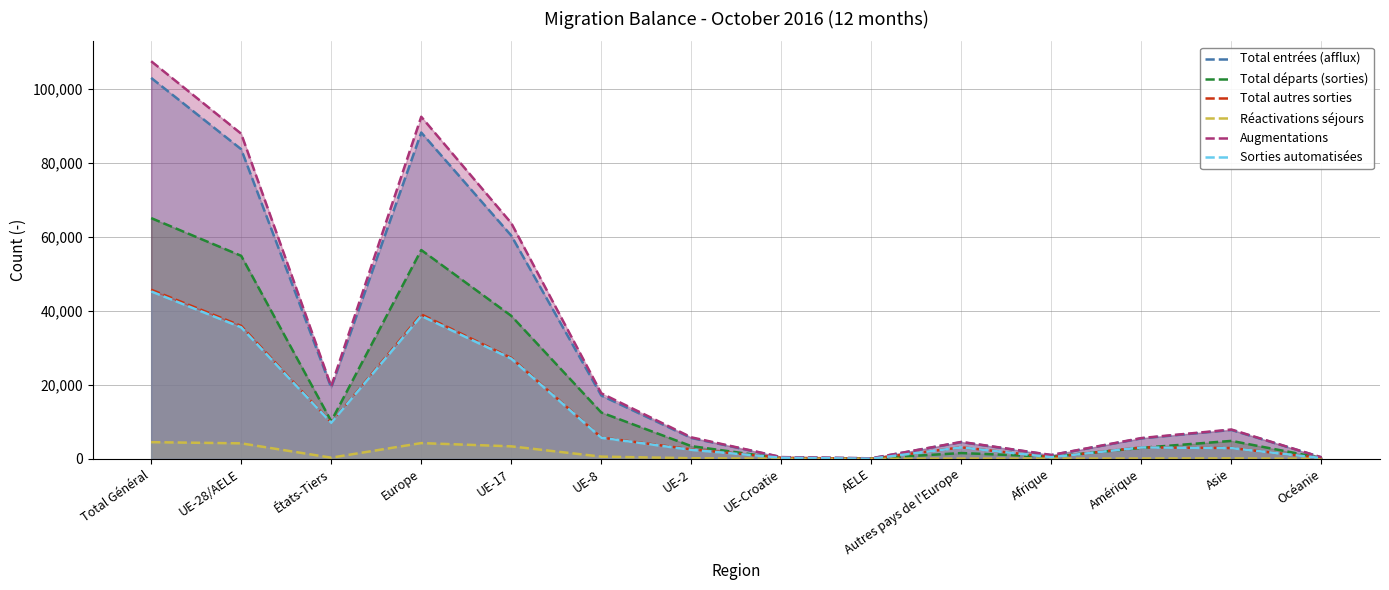

What are all the series names shown in the legend?

Total entrées (afflux), Total départs (sorties), Total autres sorties, Réactivations séjours, Augmentations, Sorties automatisées